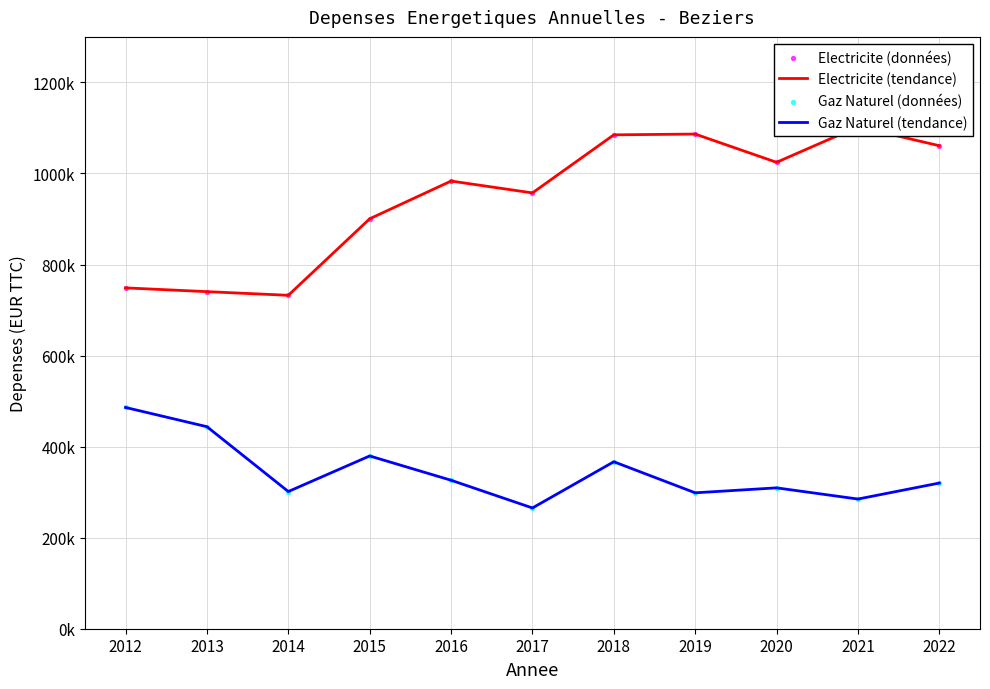

Is the value of Gaz Naturel (données) at 2022 greater than the value of Electricite (tendance) at 2020?

No